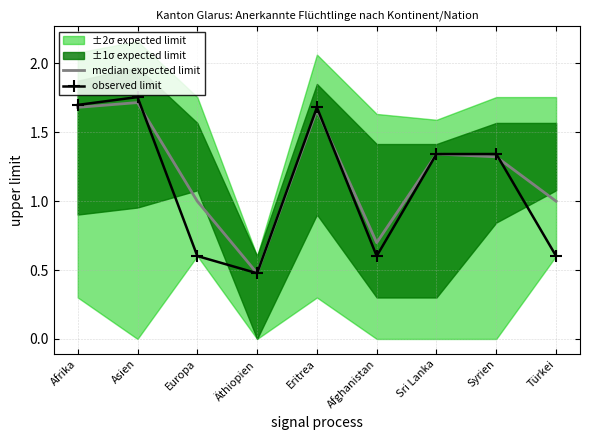

Is the value of median expected limit at Asien greater than the value of observed limit at Europa?

Yes